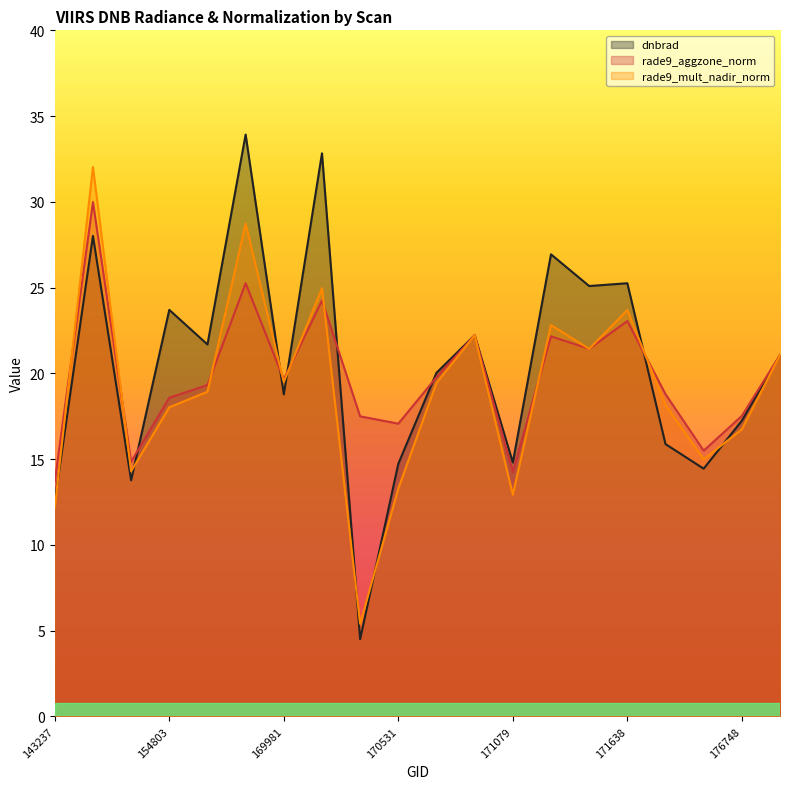

Where does the dnbrad series first go above 21?

154406